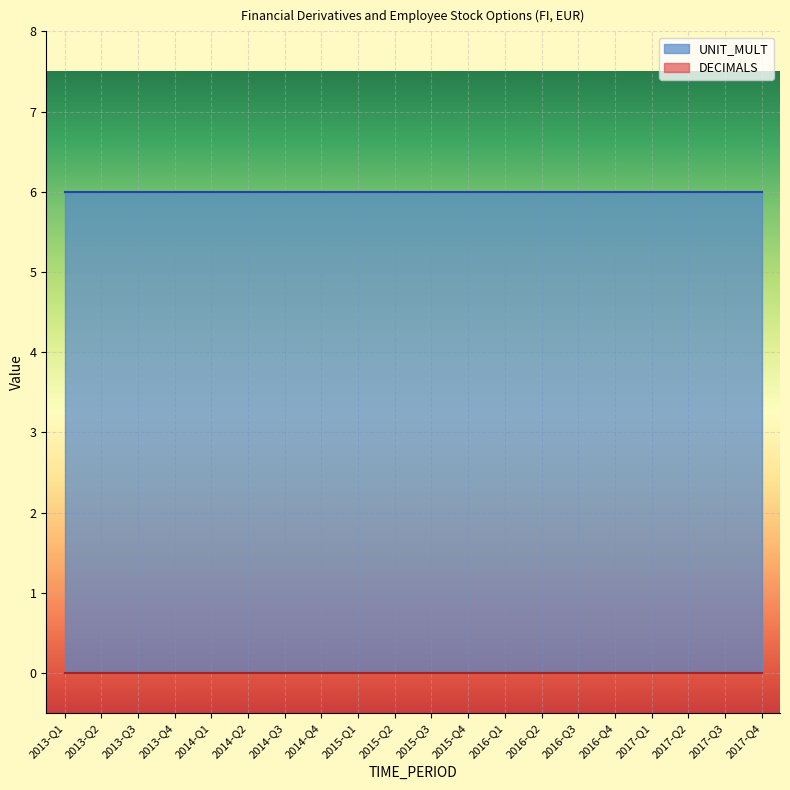

True or false: DECIMALS and UNIT_MULT cross at least once.

False